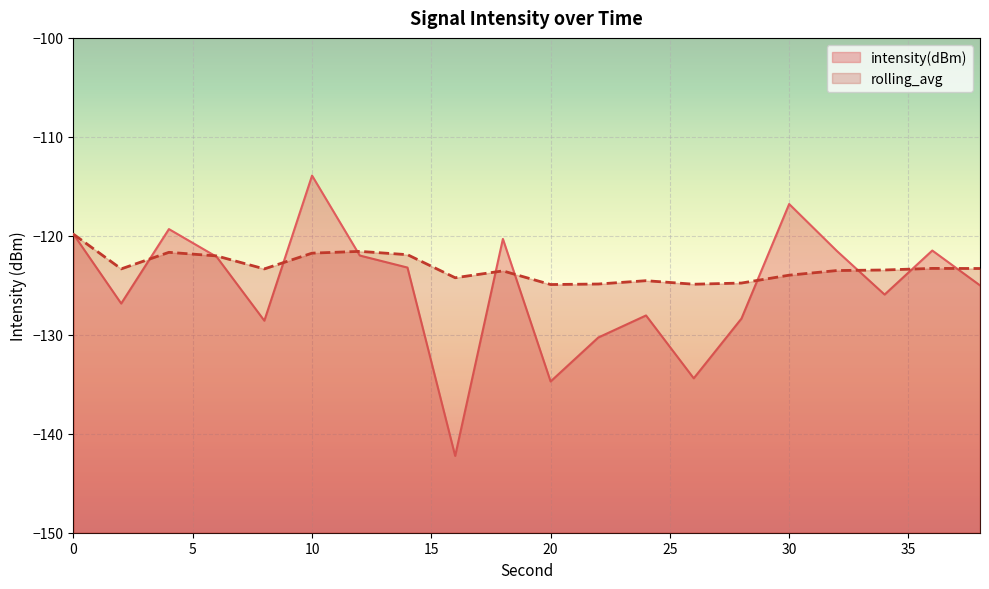

Does the chart display data point markers on the line(s)?

No